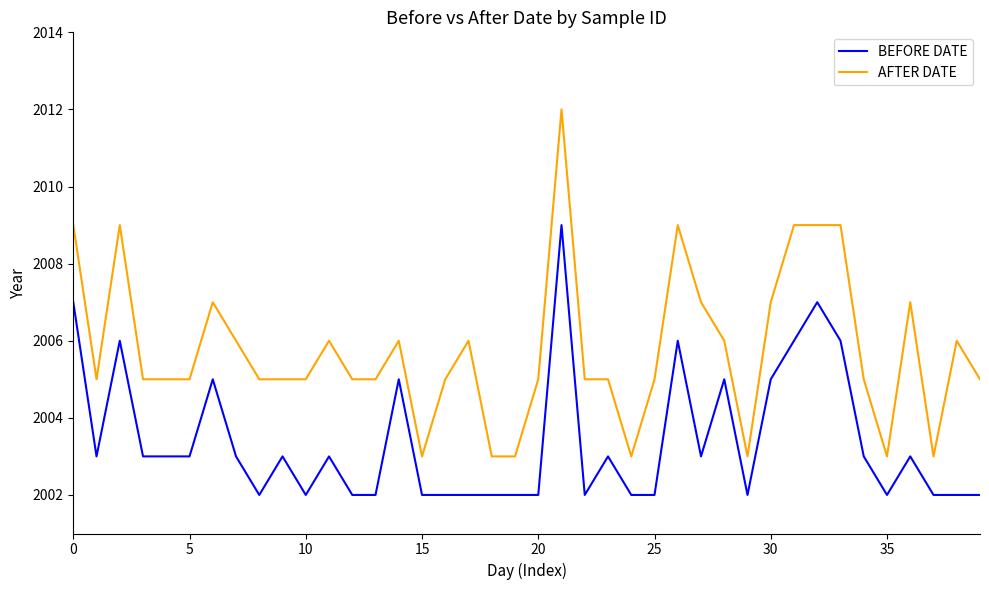

Which series has the widest spread of values?

AFTER DATE